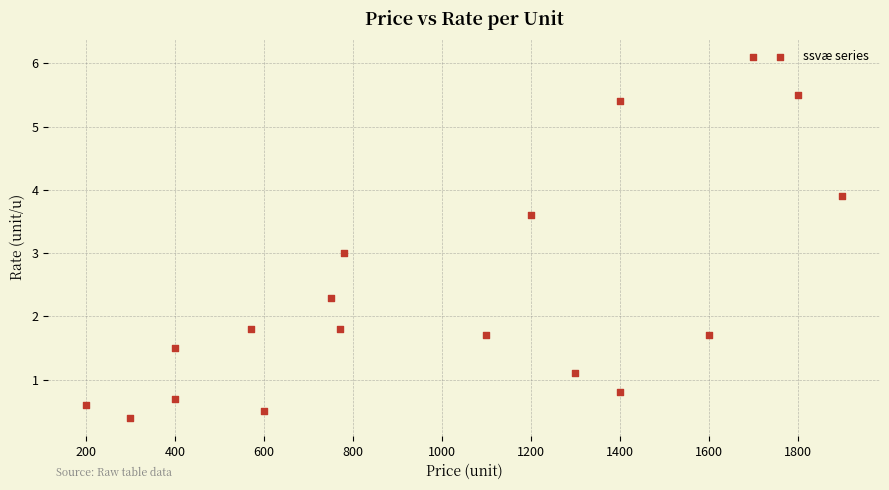

What is the range of Y values (max minus min)?

5.7